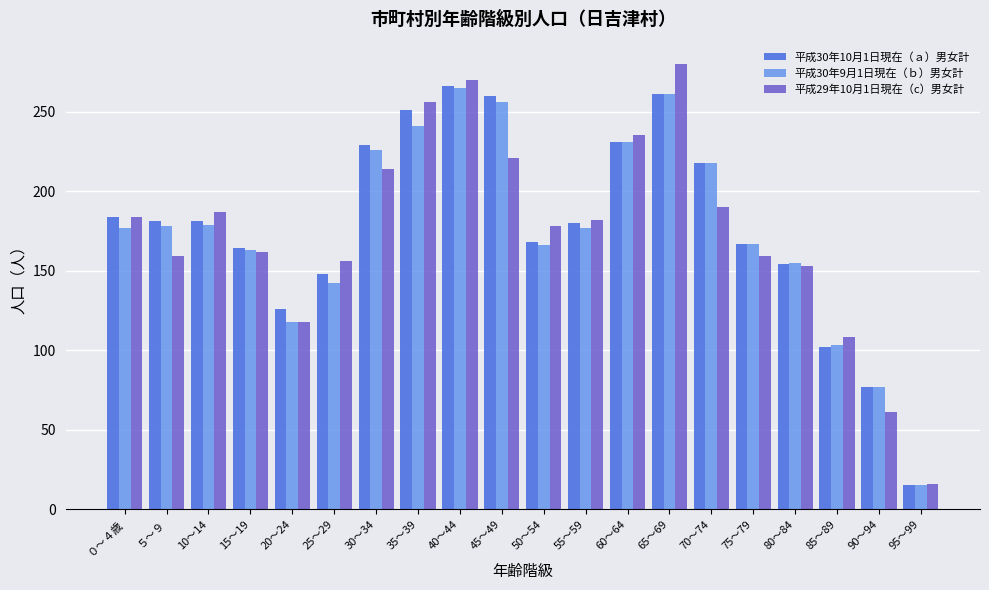

What is the lowest value of the 平成30年10月1日現在（ａ）男女計 series?

15